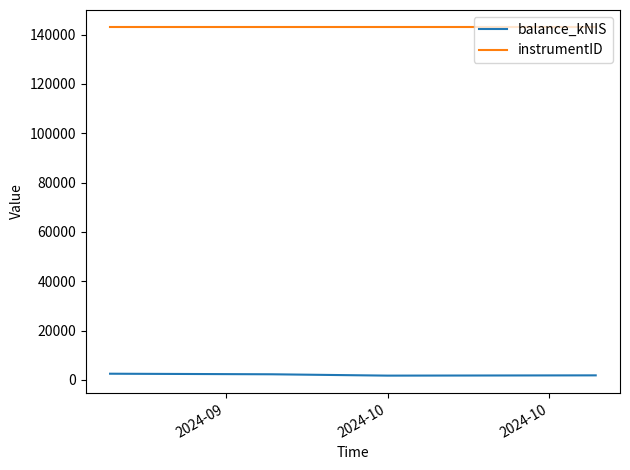

True or false: balance_kNIS and instrumentID intersect in this chart.

False